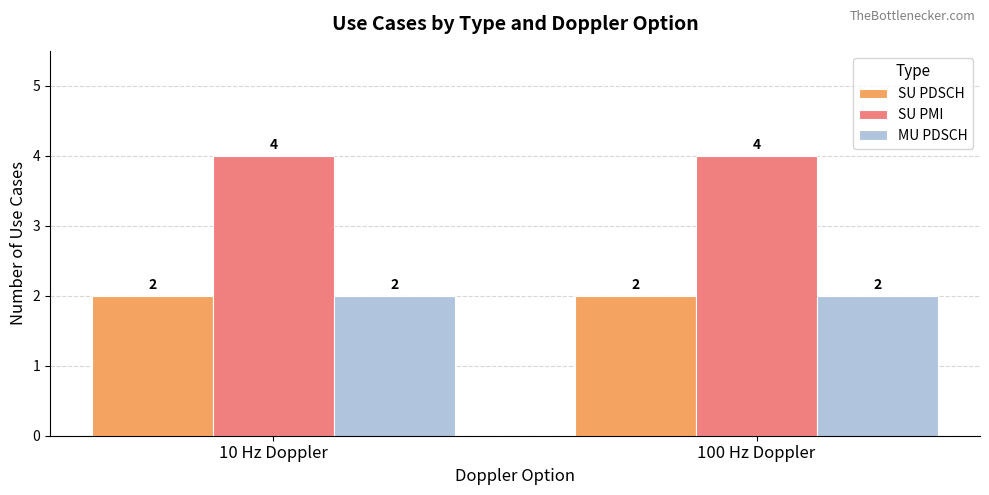

What is the maximum value shown in the chart?

4